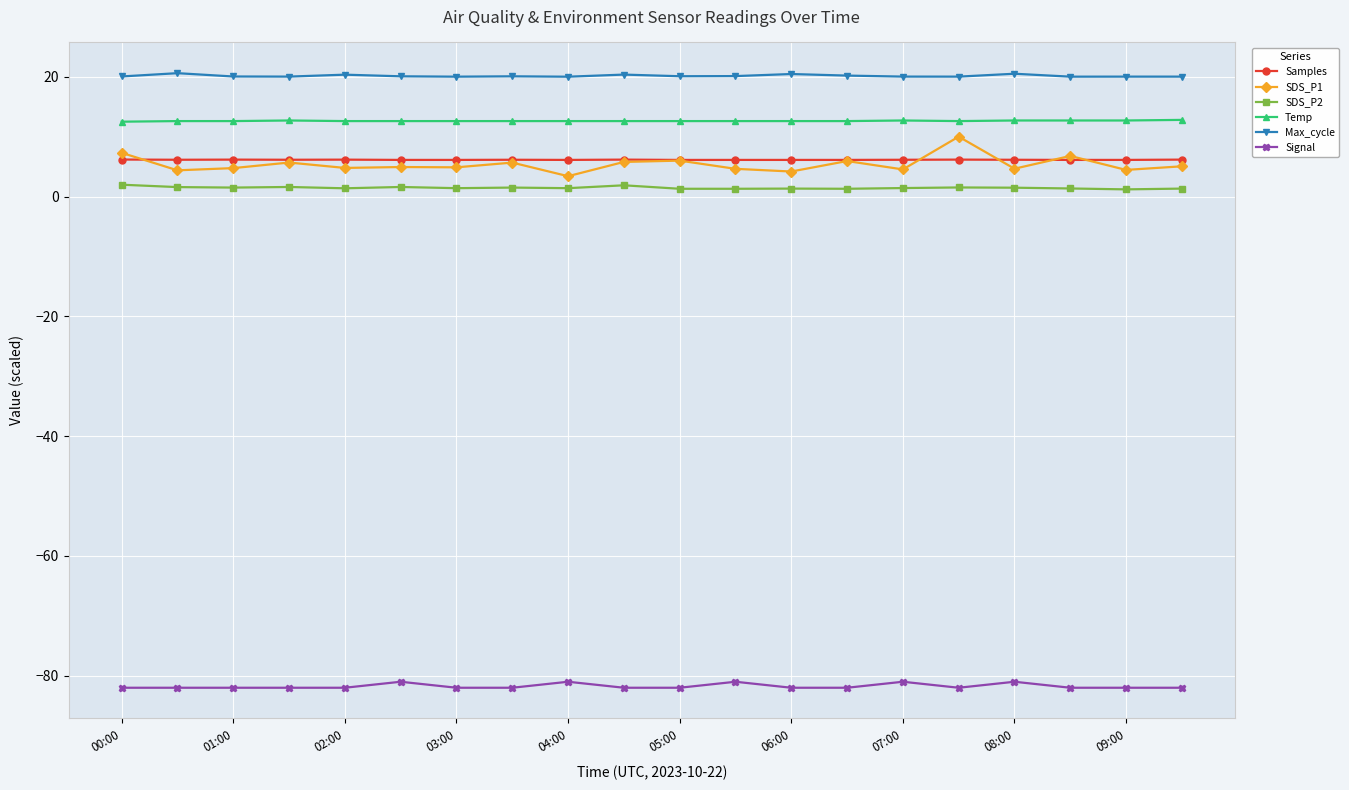

Is this an area chart (filled region under the line)?

No